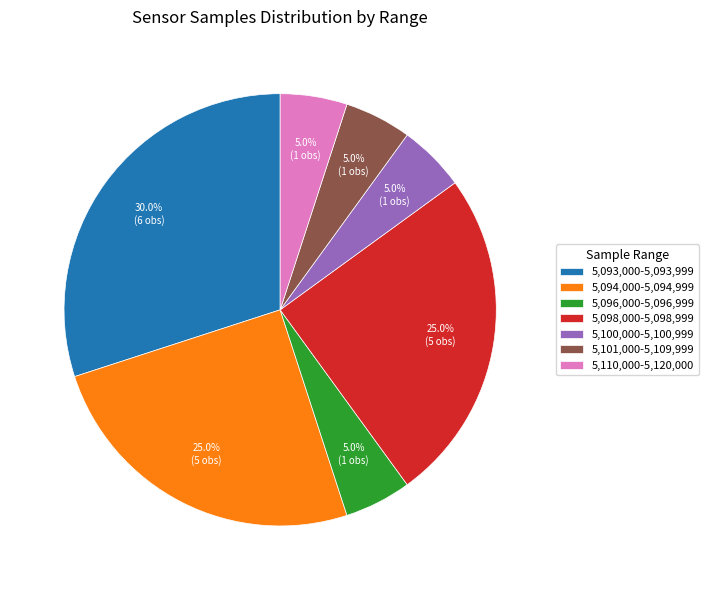

Which has a higher value, 5,100,000-5,100,999 or 5,094,000-5,094,999?

5,094,000-5,094,999